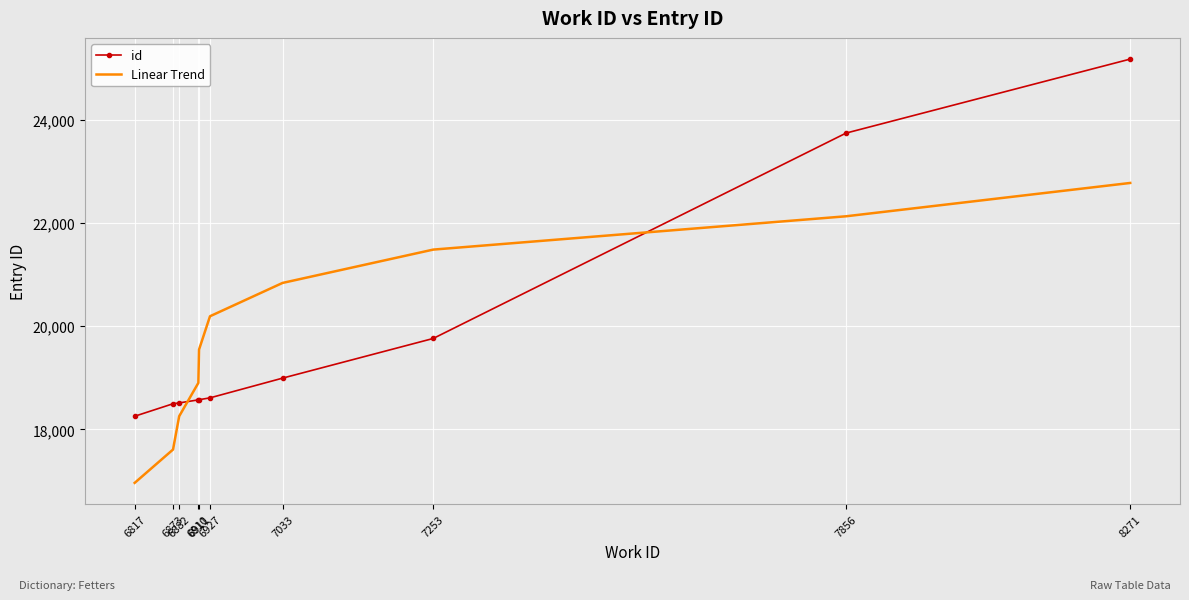

What is the difference between the highest and lowest values at 6817?

1290.1